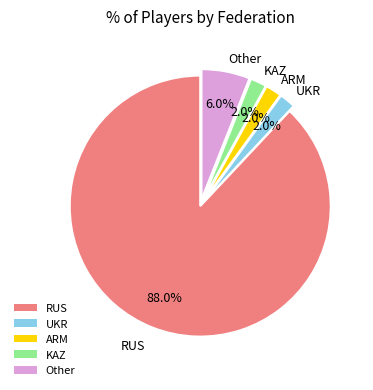

Is it true that RUS is 83% of the pie?

False